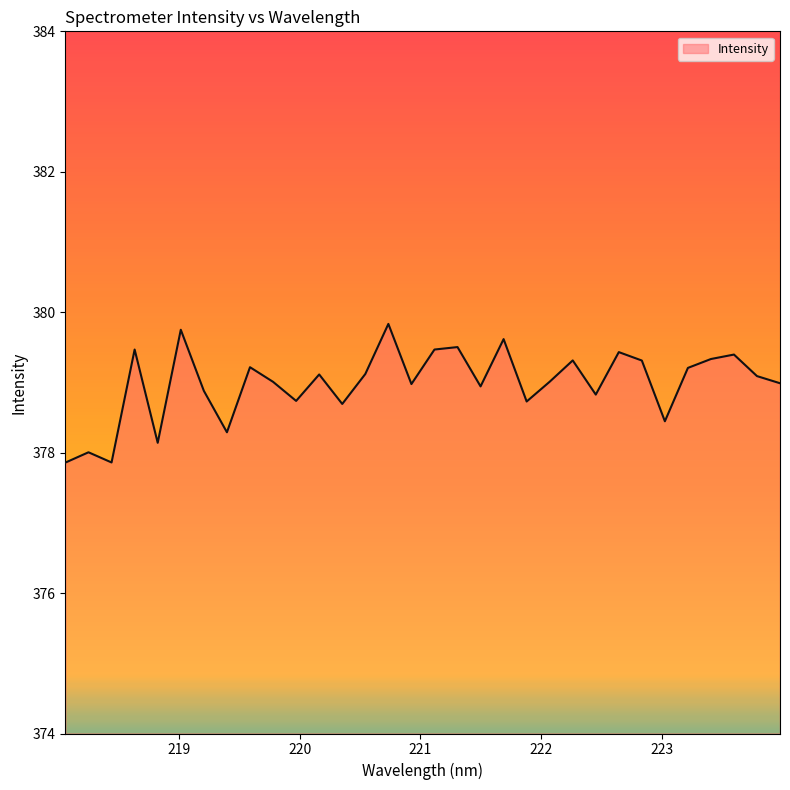

What is the difference between the maximum and minimum values?

2.0